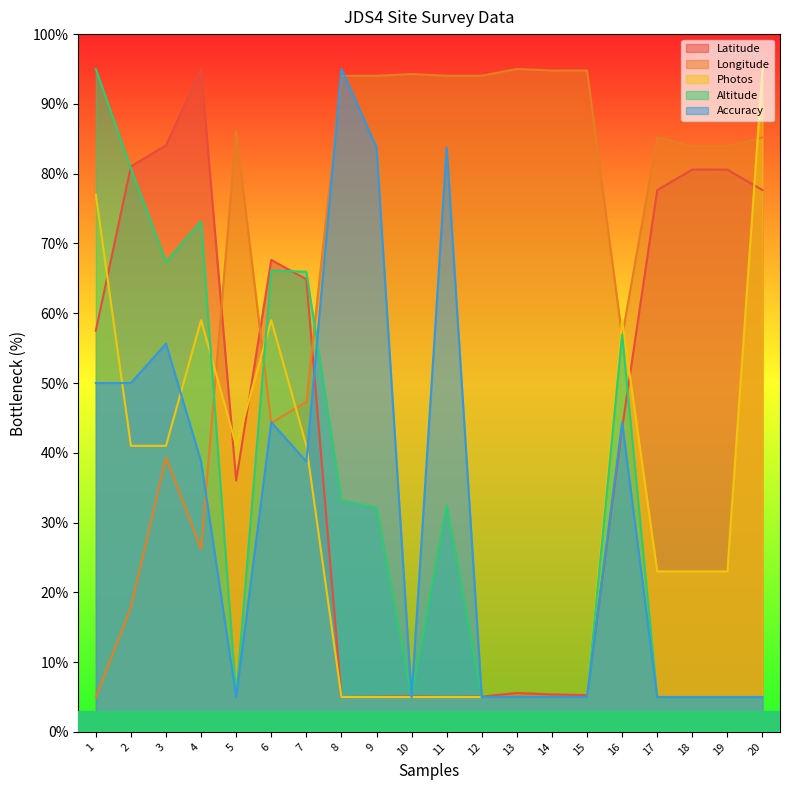

At which category does the chart reach its minimum across all series?

8